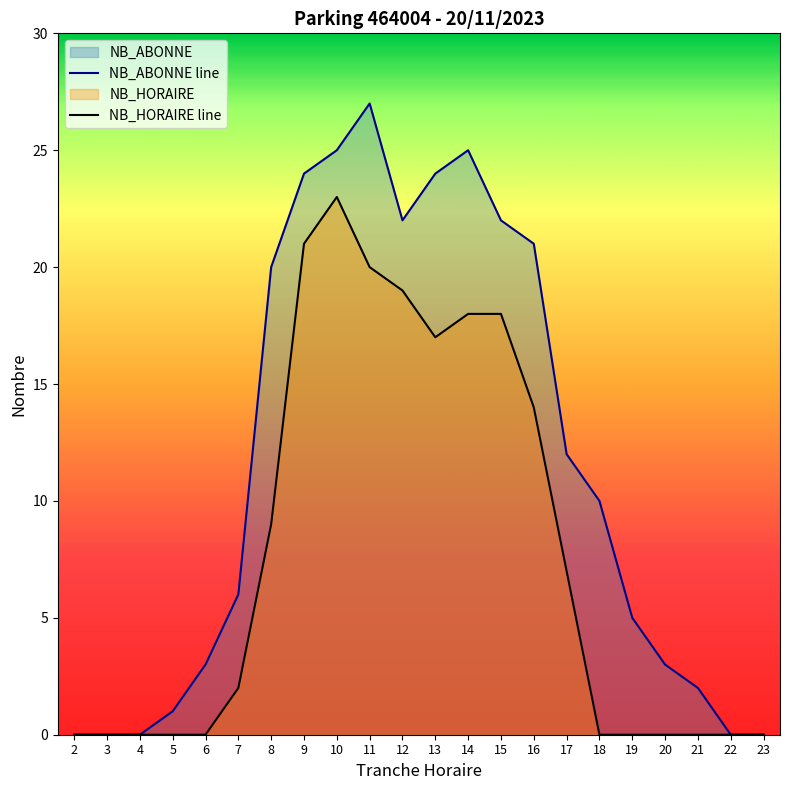

Which series changed the most between 15 and 20?

NB_ABONNE line